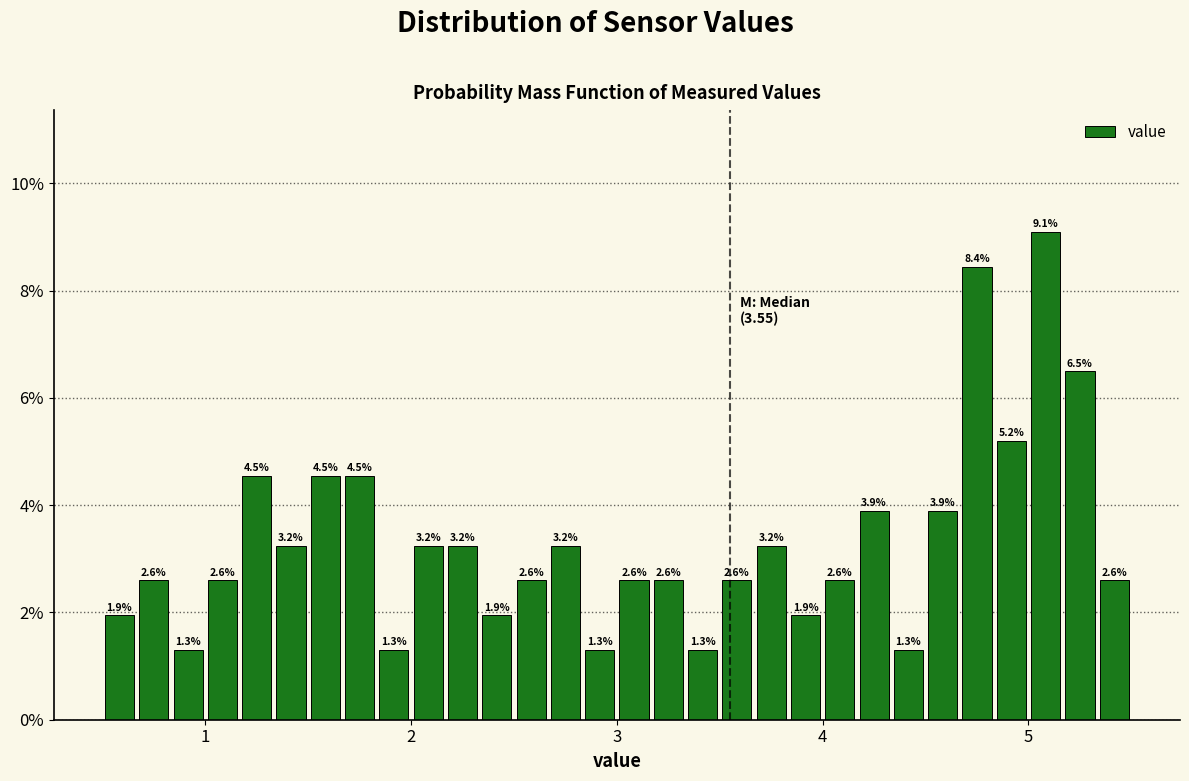

Around what value on the x-axis is the tallest bar? Give the approximate position of its centre, as read against the axis.

5.1